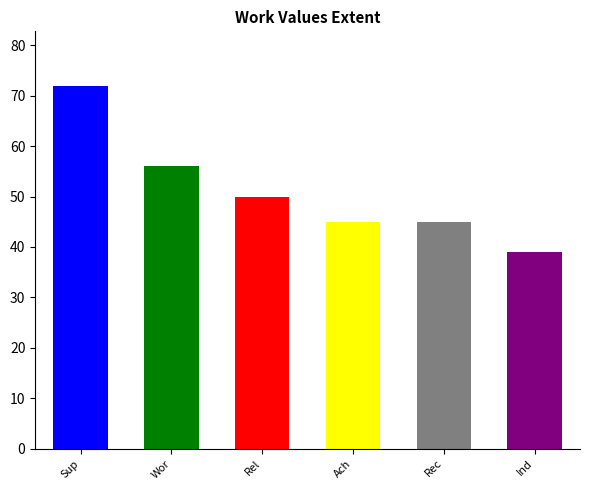

Are the bars horizontal?

No